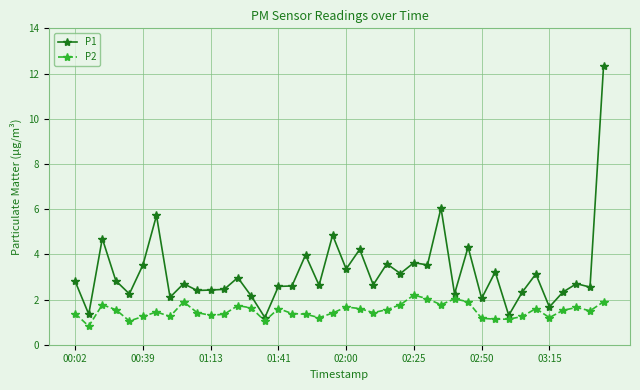

True or false: P2 and P1 intersect in this chart.

False